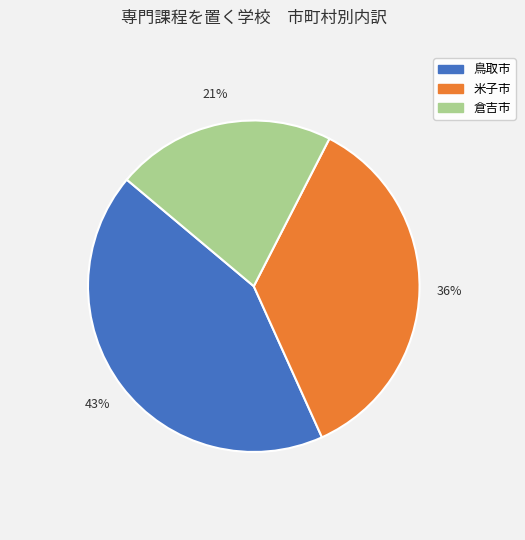

What is the largest slice in the pie chart?

鳥取市